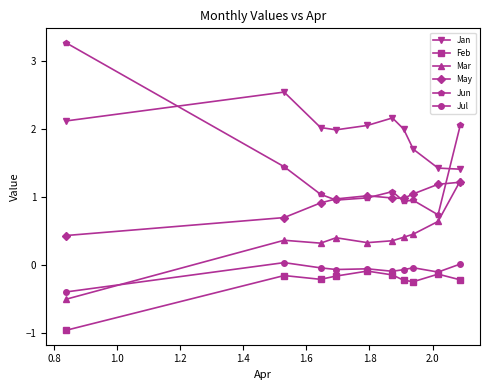

True or false: Feb and May cross at least once.

False